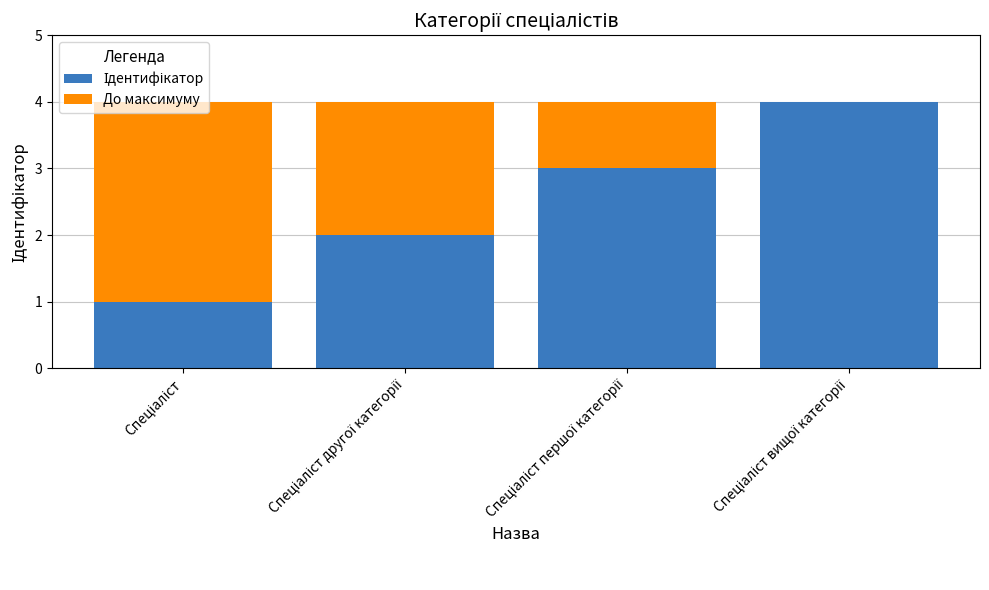

How many series are shown in this chart?

2